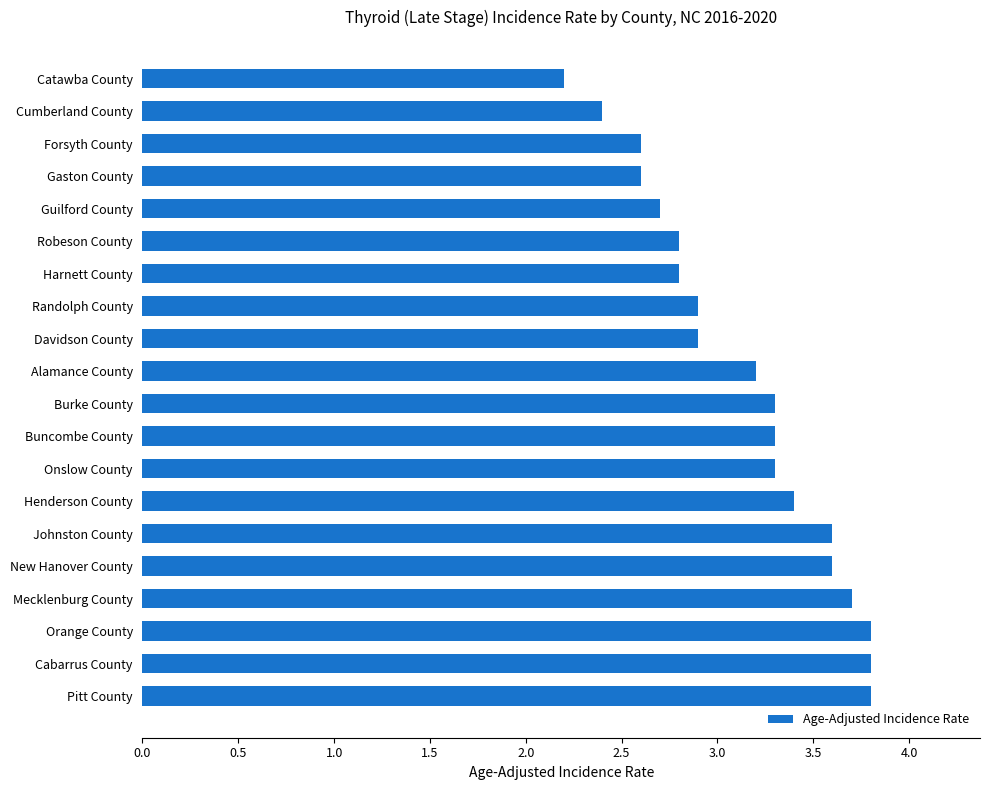

What is the change in value from Cumberland County to Pitt County?

+1.4